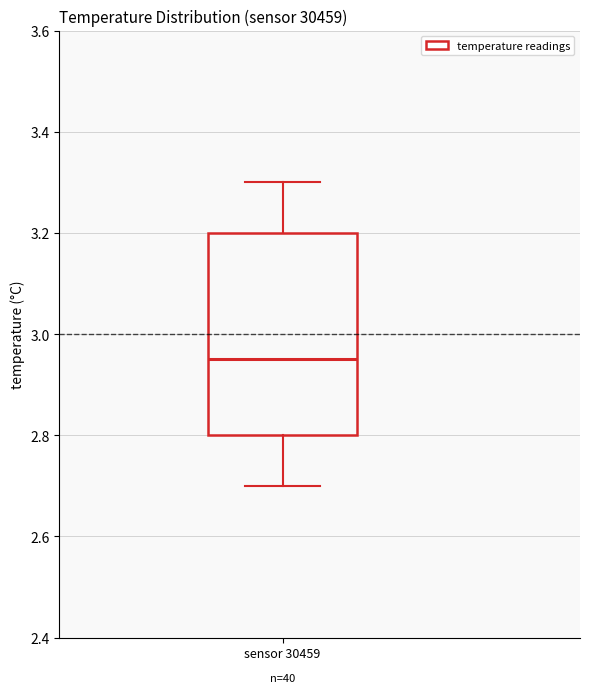

Transcribe this box plot: give where the median line is, the range the box spans, and where the two whiskers end, as read against the y-axis. The values are not printed on the chart, so give them approximately, as read against the axis.

median 2.96, box 2.80 to 3.20, whiskers 2.70 to 3.30